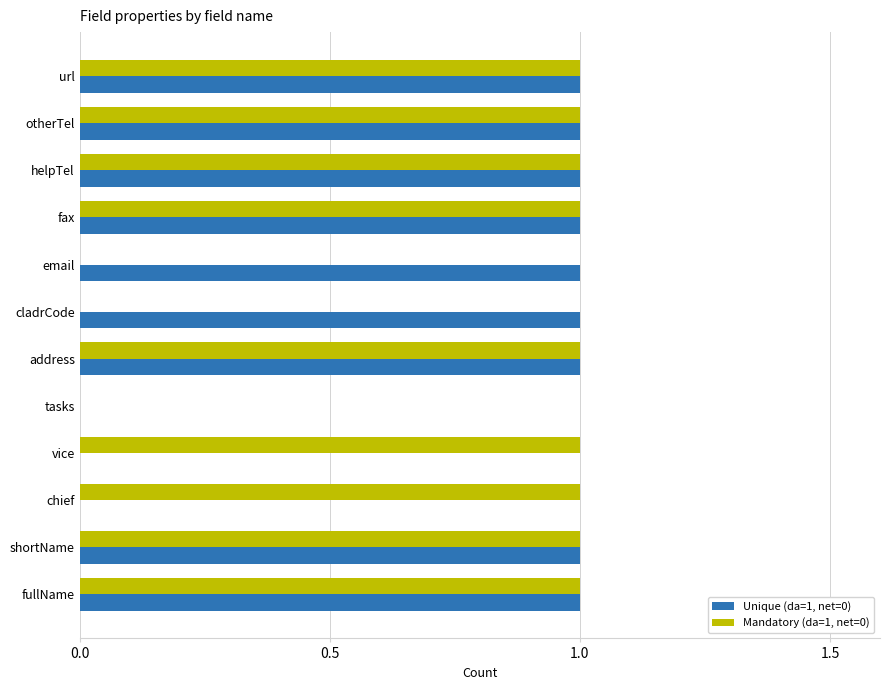

True or false: Mandatory (da=1, net=0) has a value of 1 at otherTel.

True